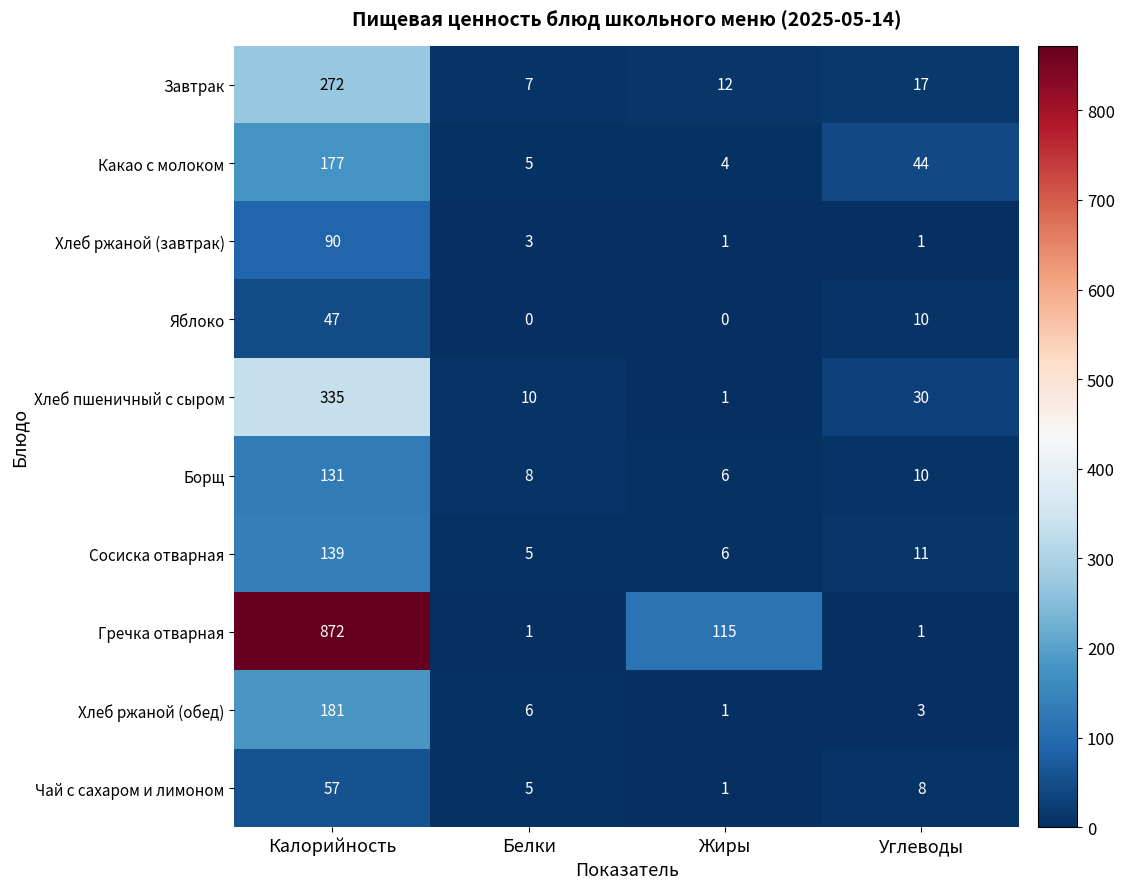

Read the Хлеб пшеничный с сыром value at Белки, to the nearest 10.

10